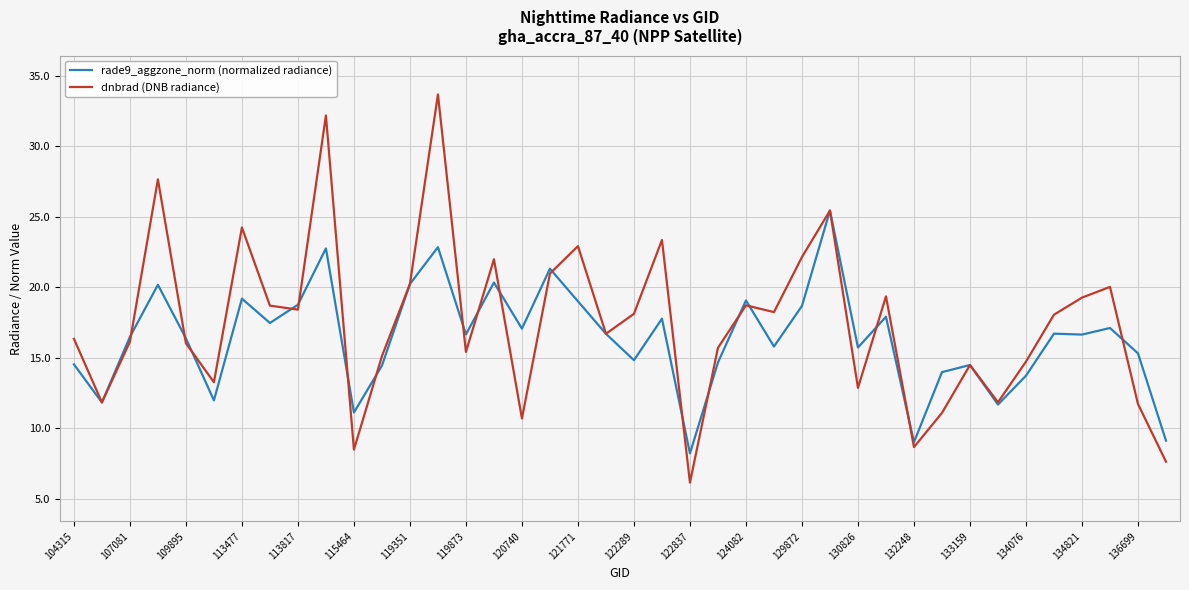

What is the highest value of the dnbrad (DNB radiance) series?

33.7